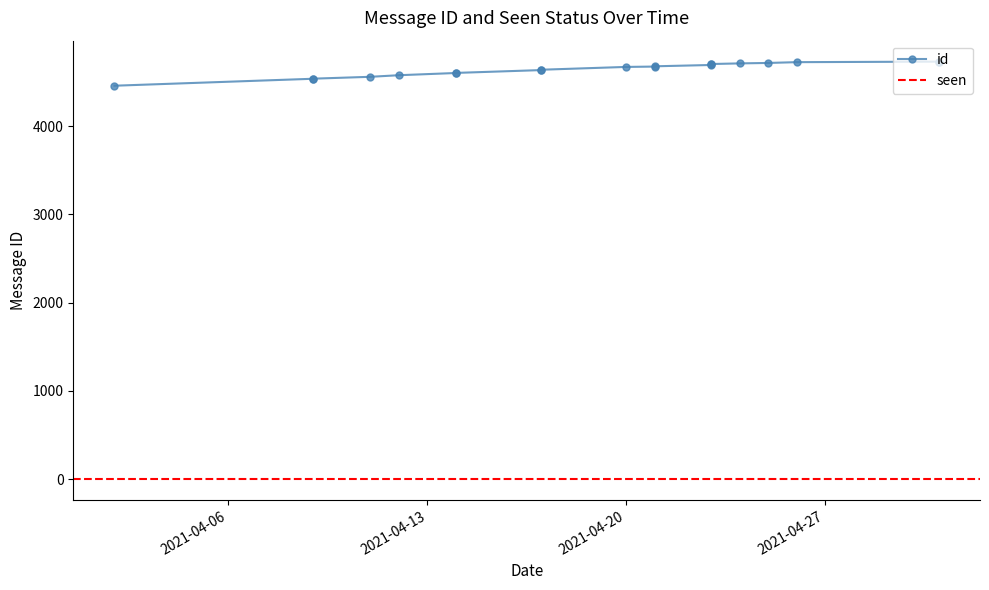

Count the number of categories in the chart.

20